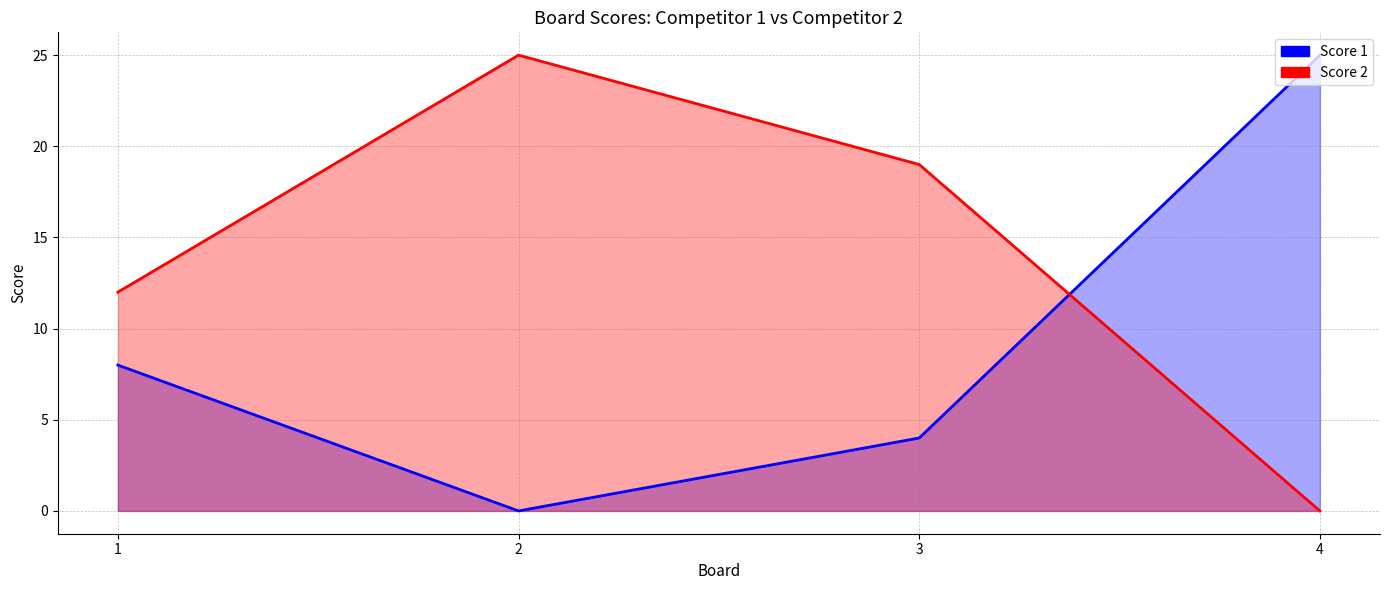

How many positive values does the Score 1 series have?

3